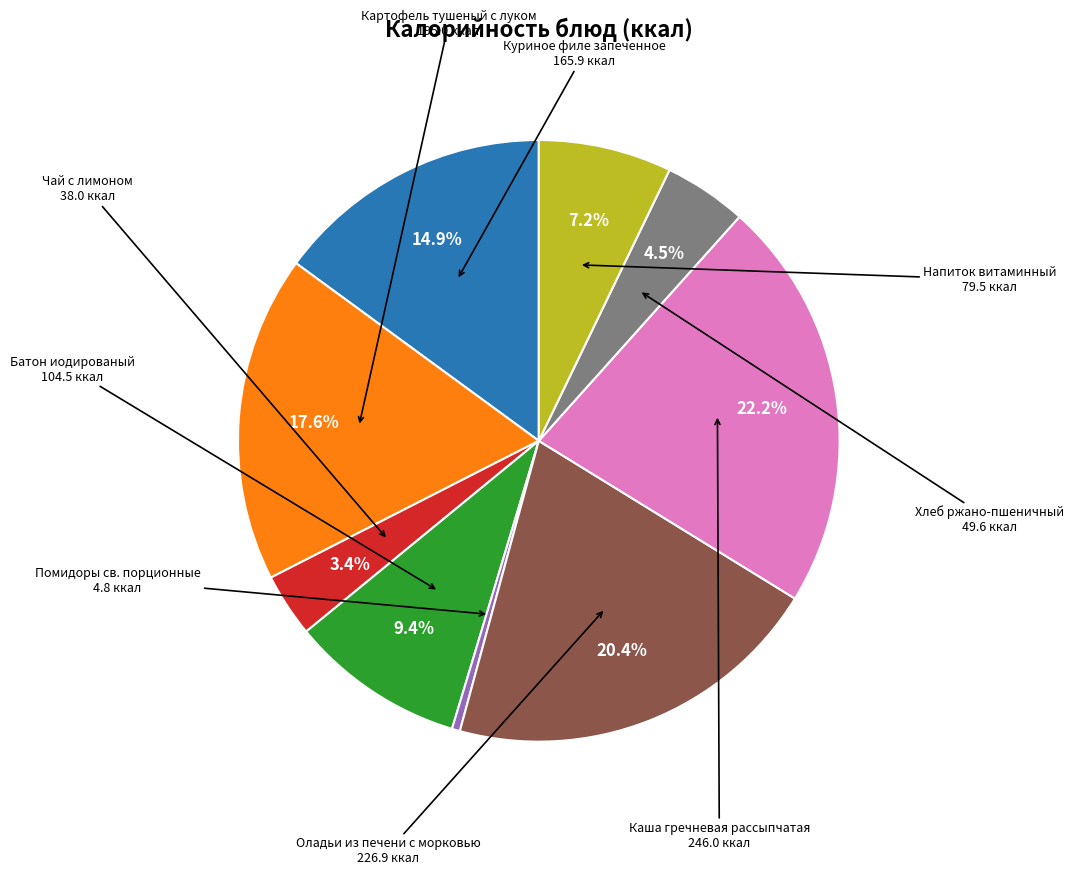

Between Напиток витаминный and Картофель тушеный с луком, which is larger?

Картофель тушеный с луком